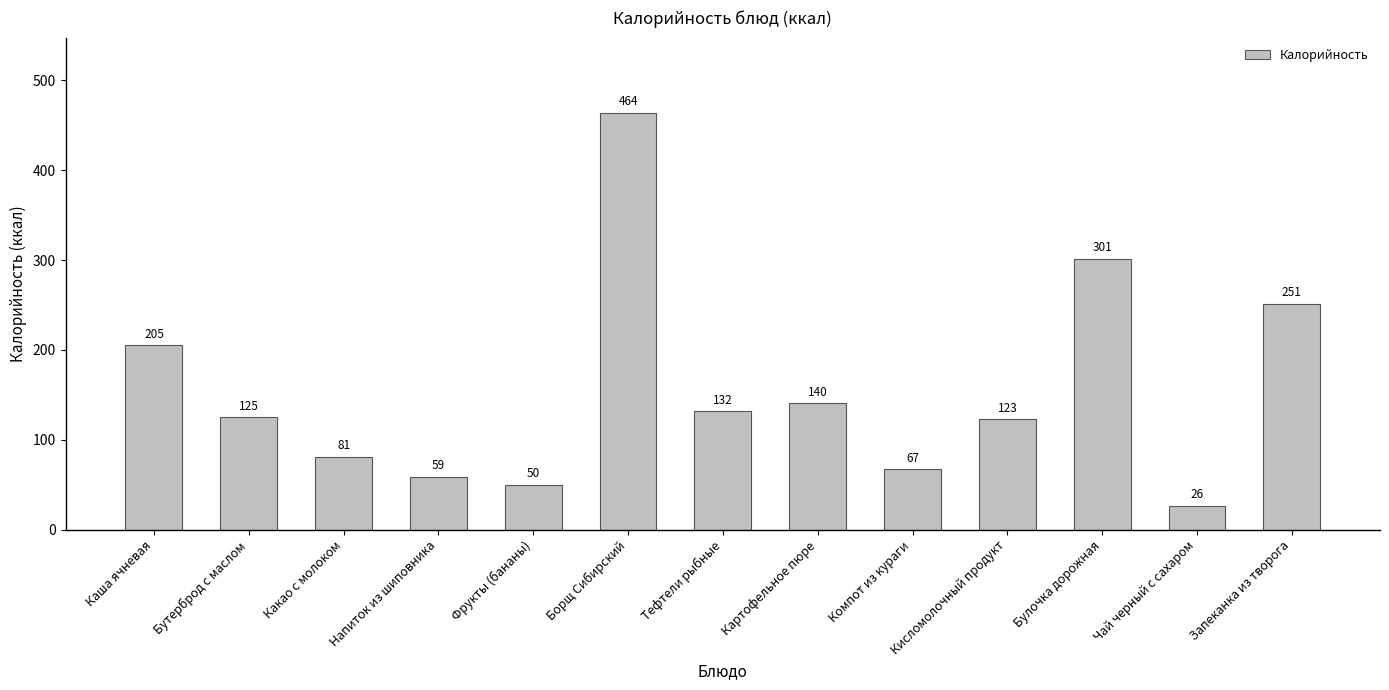

What is the maximum value shown in the chart?

464.0